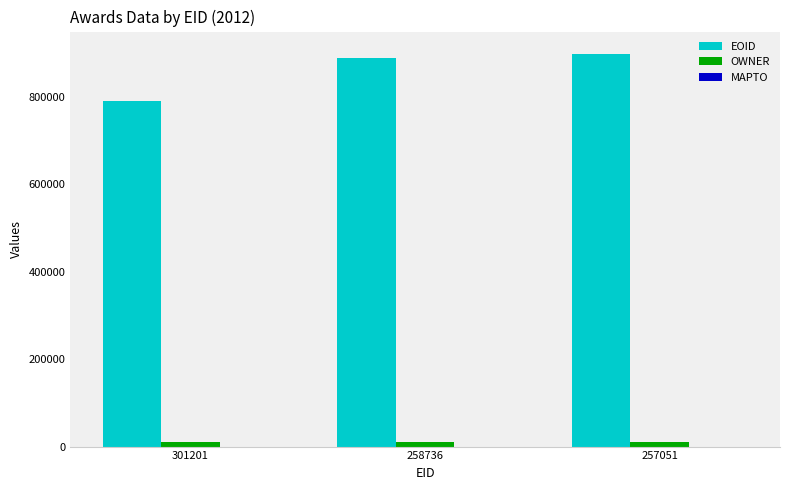

What is the sum of the EOID values at 301201 and 258736?

1682078